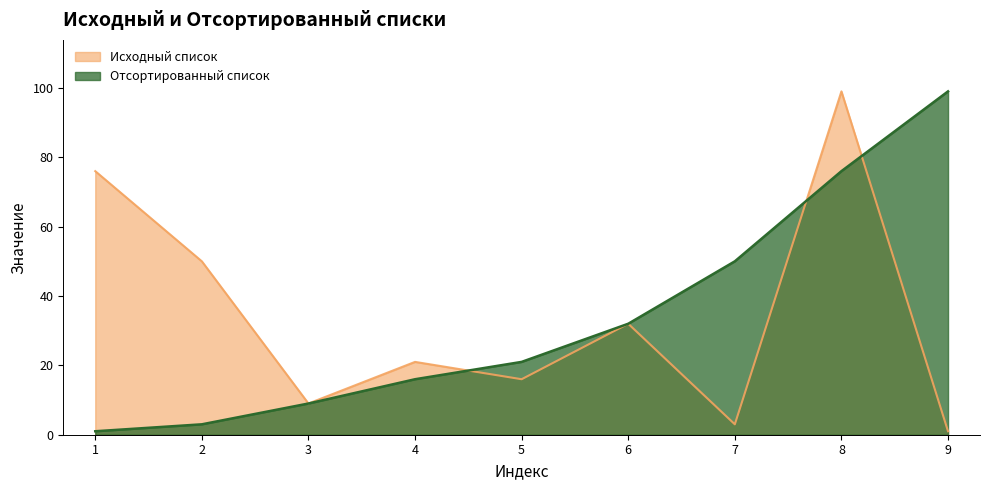

True or false: Отсортированный список has a value of 21 at 5.

True